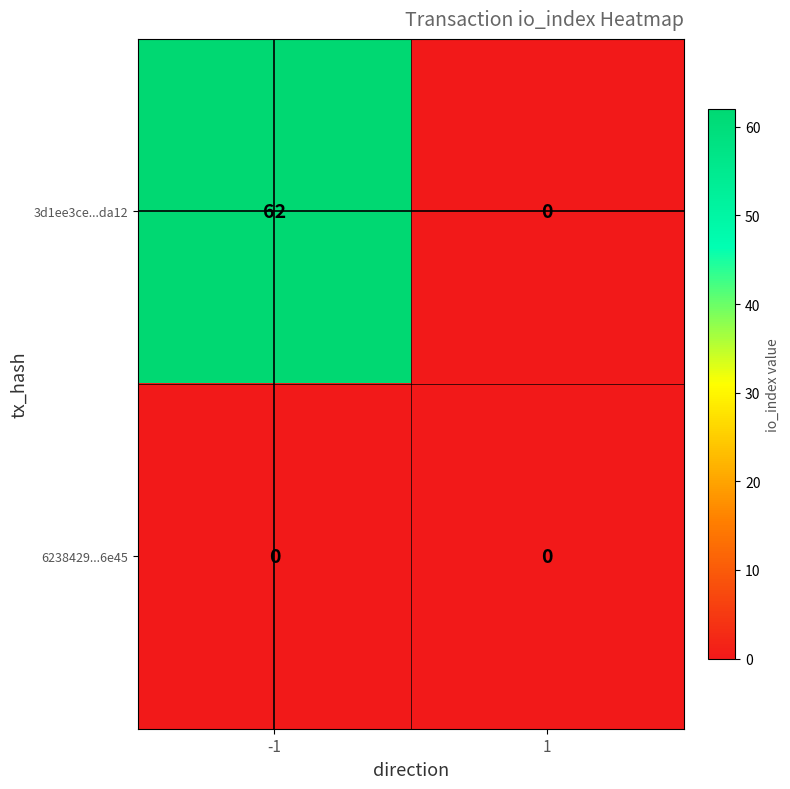

What is the maximum value shown in the chart?

62